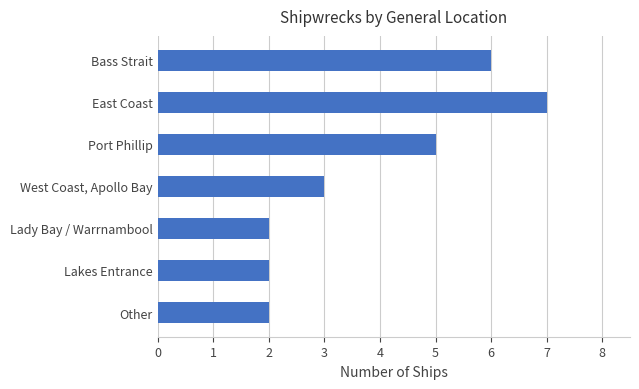

How many values are below 3?

3